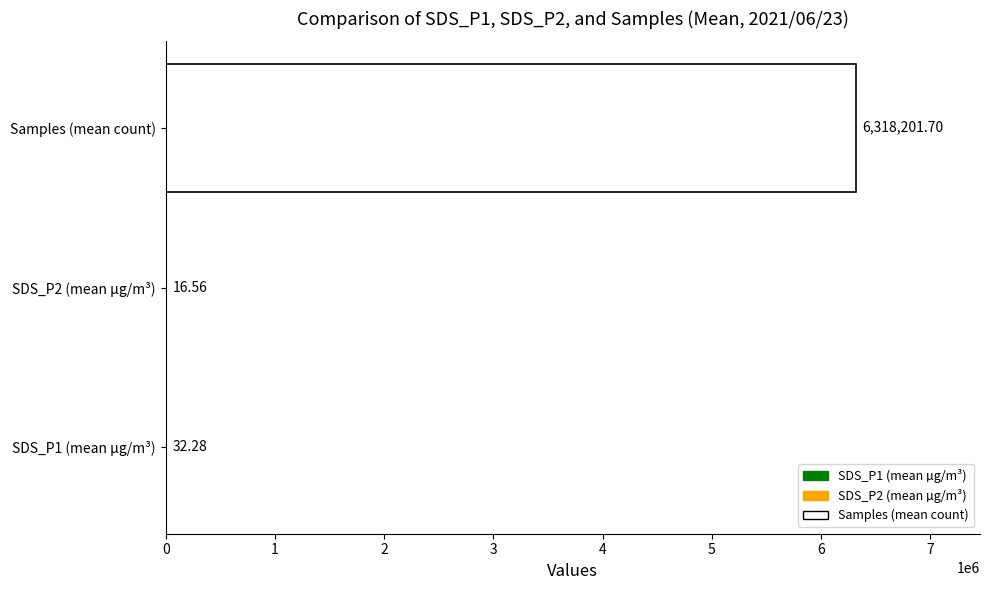

Which category has the highest value across all series?

Samples (mean count)